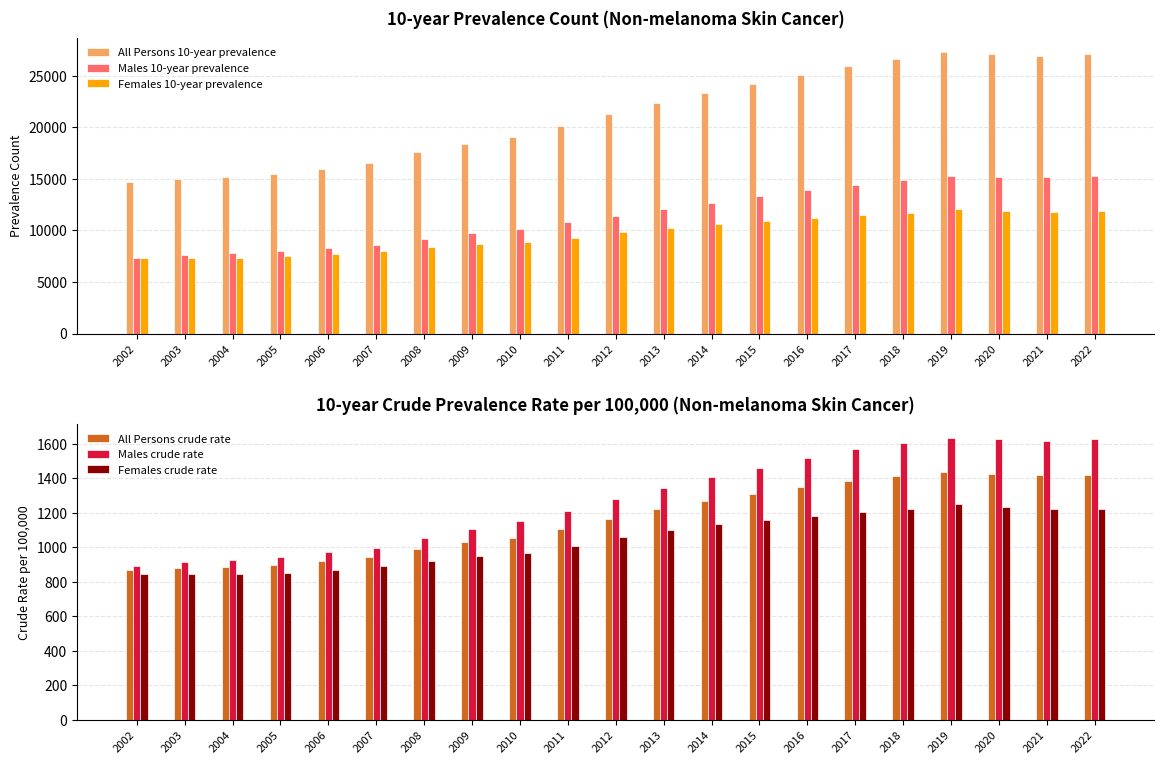

The value of All Persons crude rate at 2008 is 987.9. True or false?

True